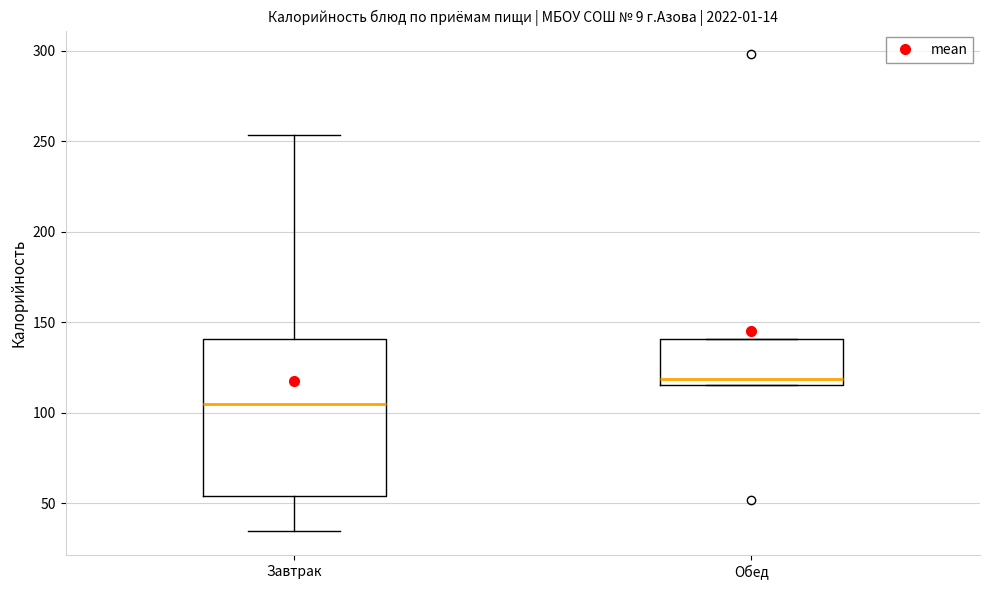

Where is the upper edge of the box for Завтрак on the y-axis? The values are not printed on the chart, so give them approximately, as read against the axis.

140